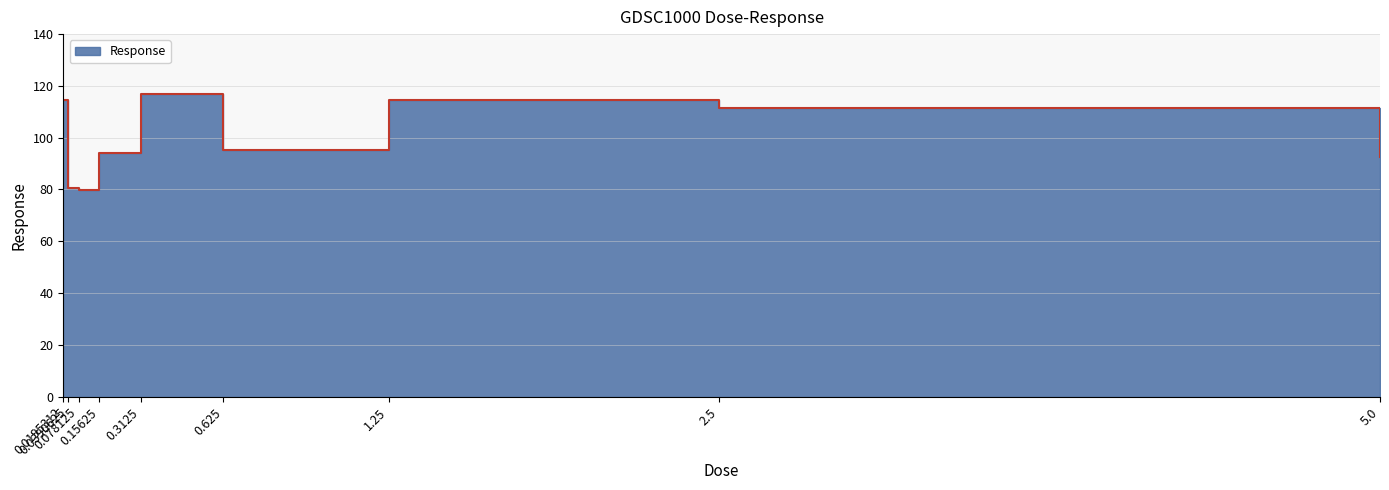

How many interior local peaks (higher than both neighbors) does the data have?

2